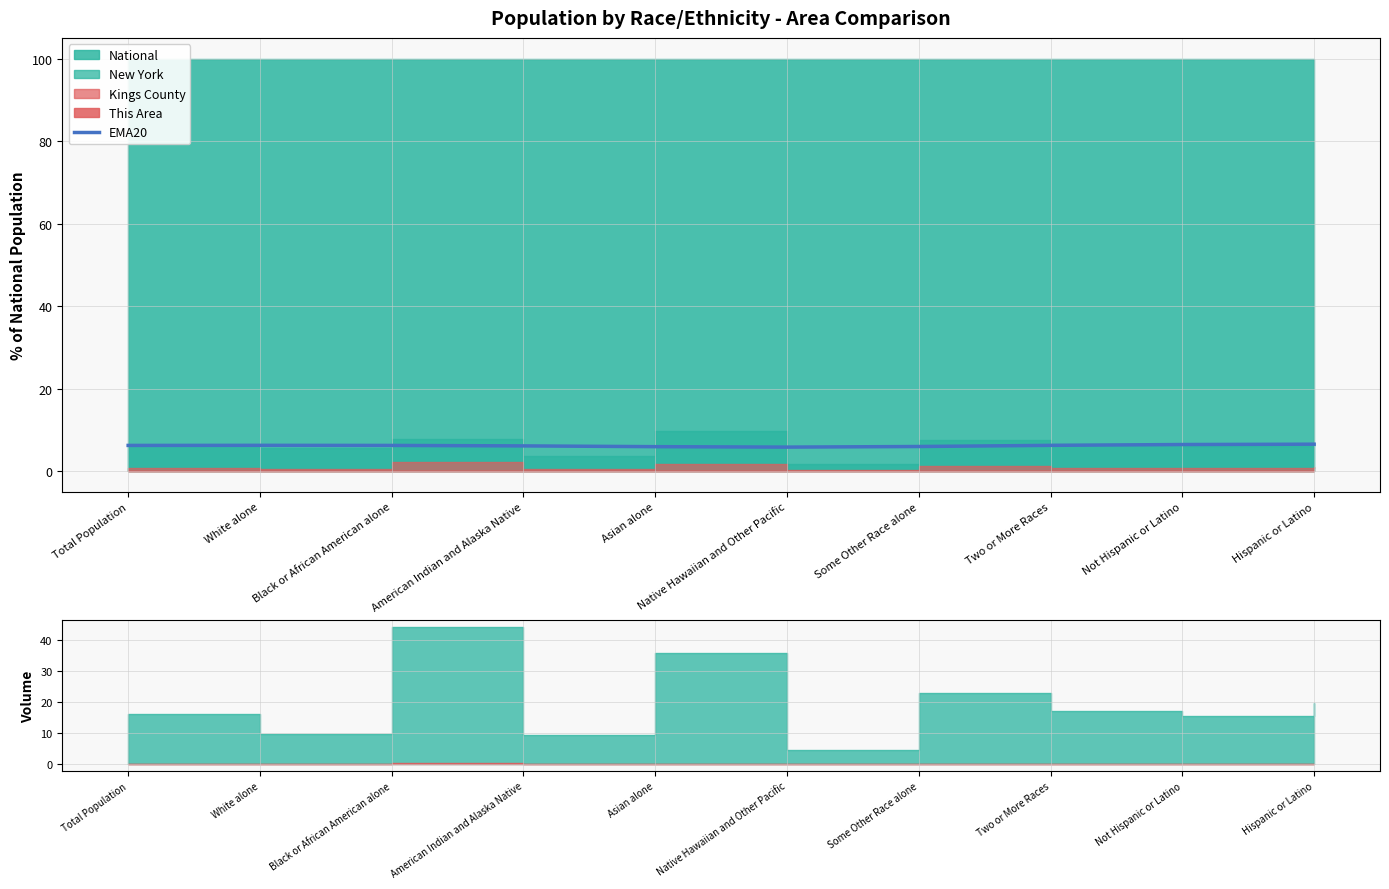

At which category does the data reach its first local peak?

White alone